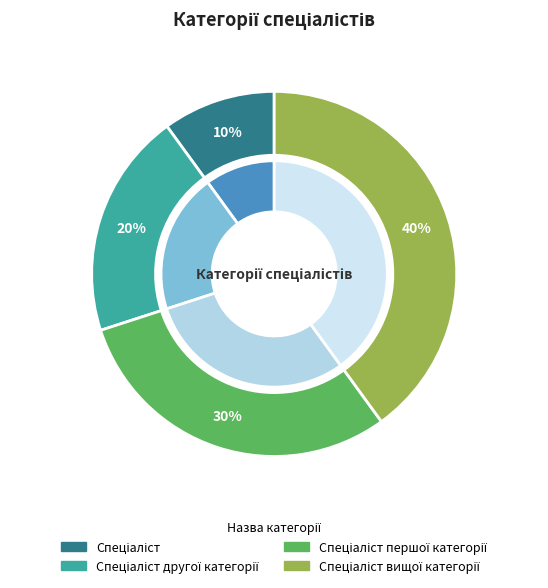

What is the largest slice in the pie chart?

Спеціаліст вищої категорії